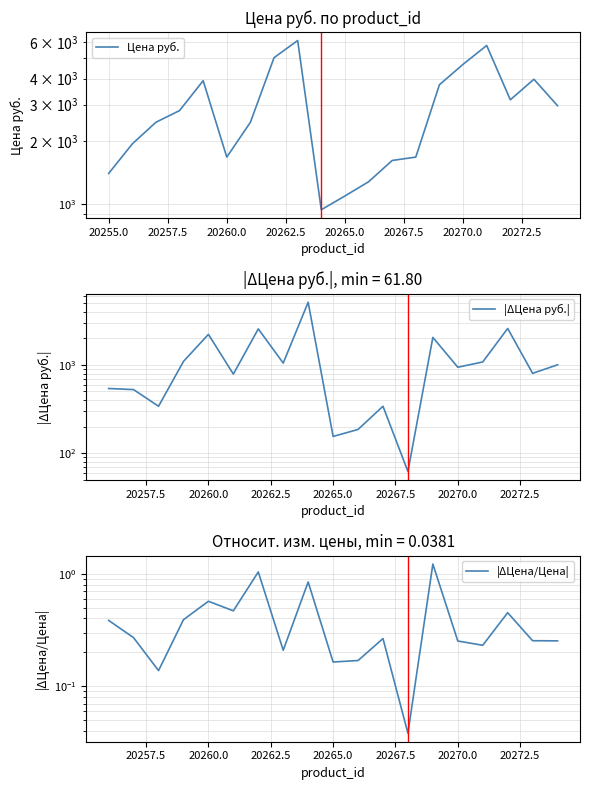

Reading right to left, transcribe all the data shown in this chart.

2966.4	3970.6	3167.2	5762.8	4681.3	3738.9	1684.0	1622.2	1282.3	1096.9	942.4	6087.3	5036.7	2472.0	1684.0	3908.8	2811.9	2472.0	1946.7	1405.9